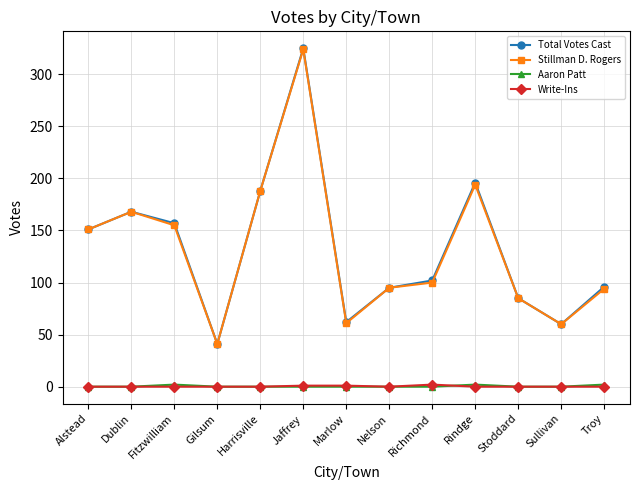

How many lines are shown in the chart?

4